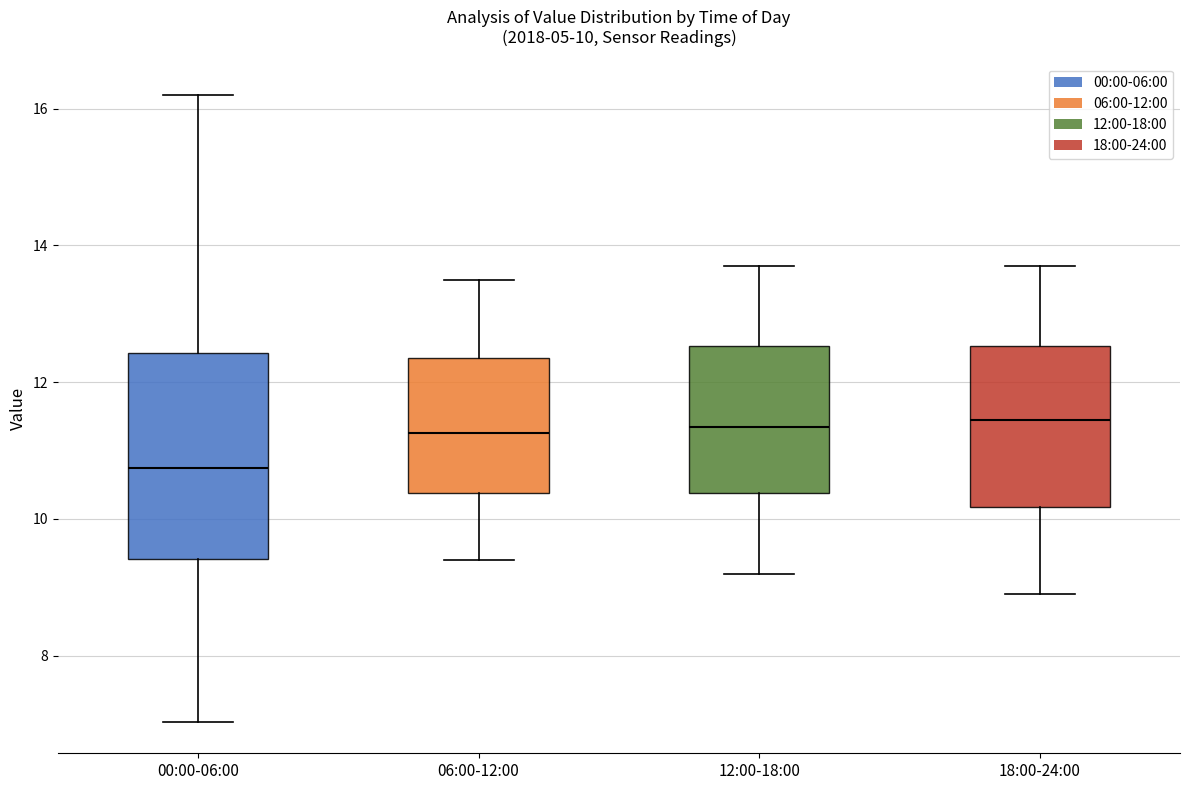

Which box is the tallest, from its lower edge to its upper edge?

00:00-06:00